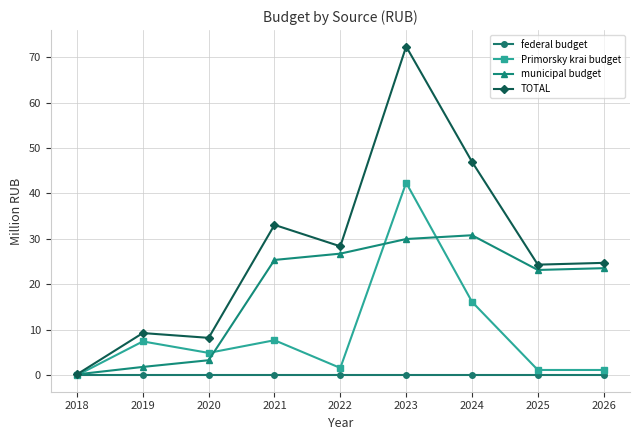

In Primorsky krai budget, how many points are higher than both neighbors (excluding endpoints)?

3